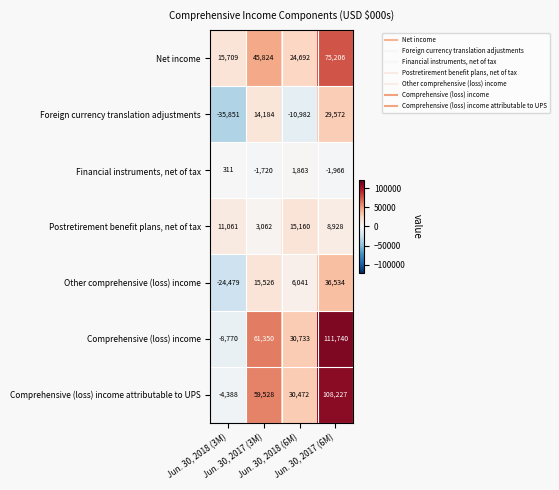

Which series has the largest total across all categories?

Comprehensive (loss) income